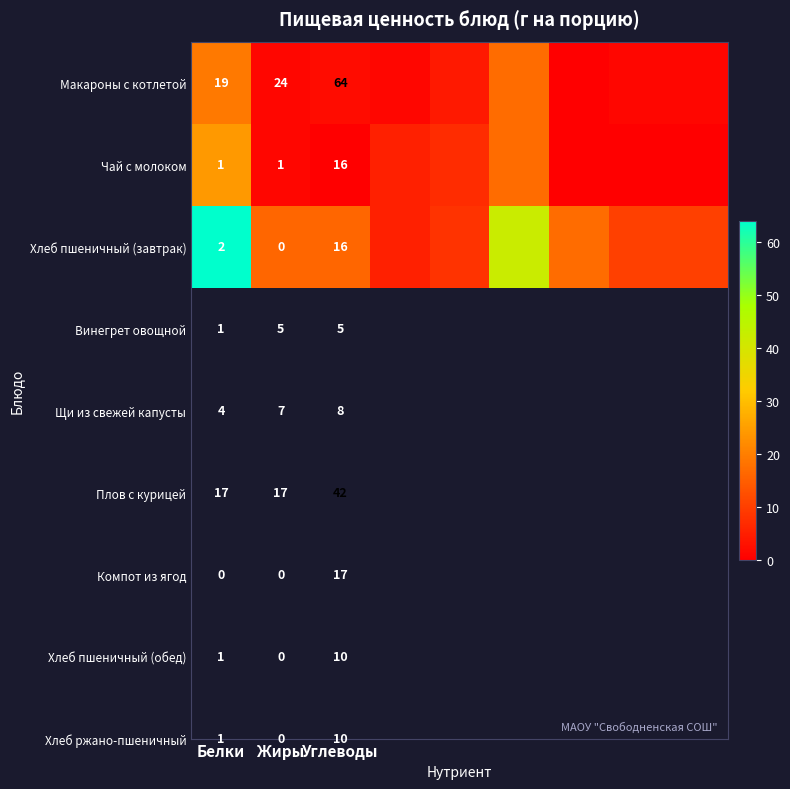

The Макароны с котлетой series shows 40 at Углеводы. True or false?

False